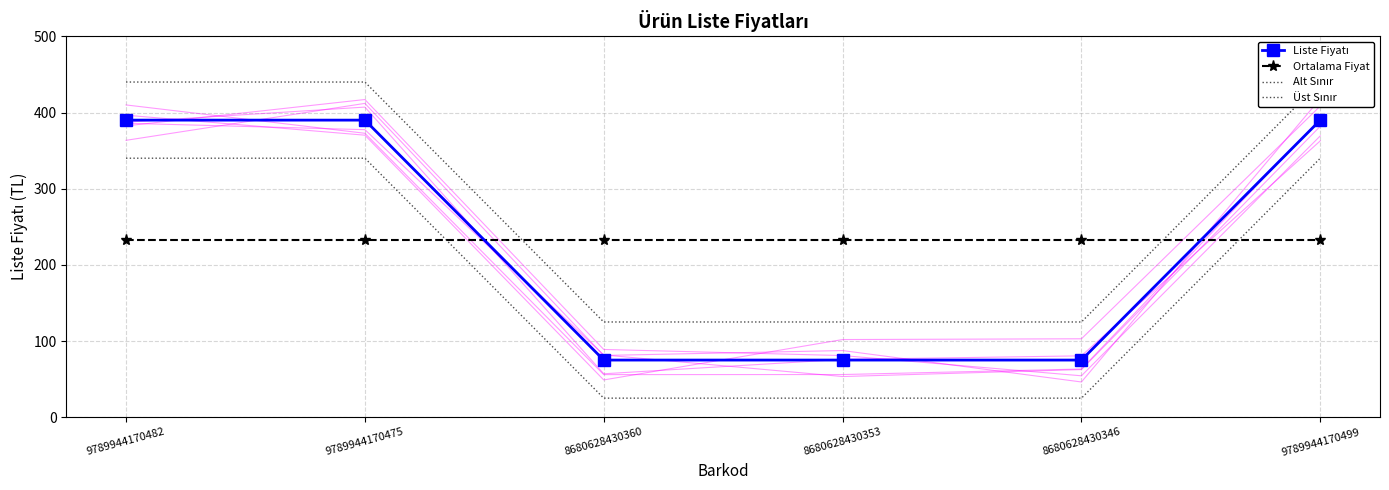

The Üst Sınır series shows 210.6 at 9789944170499. True or false?

False